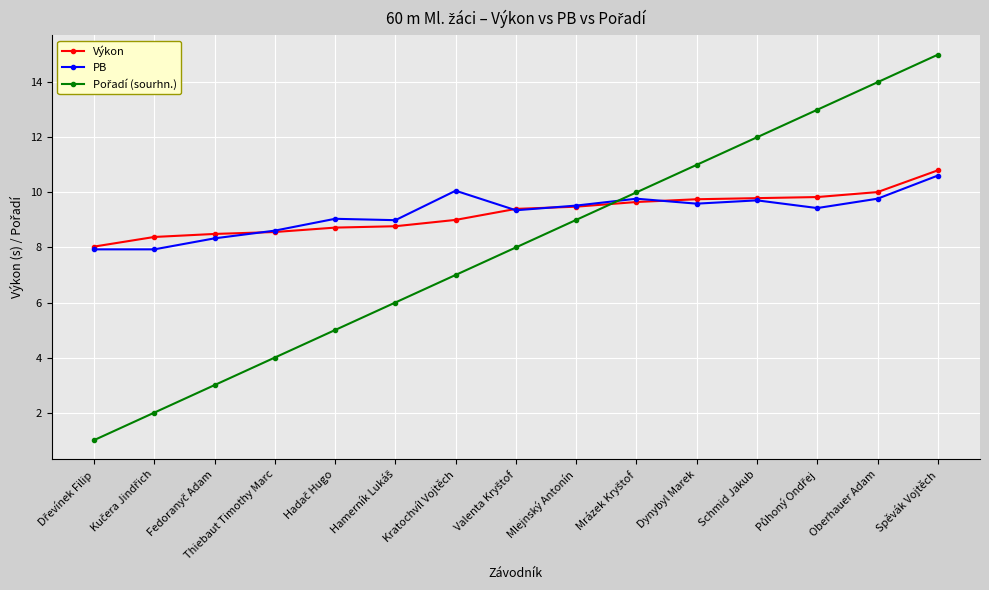

What is the smallest value displayed?

1.0